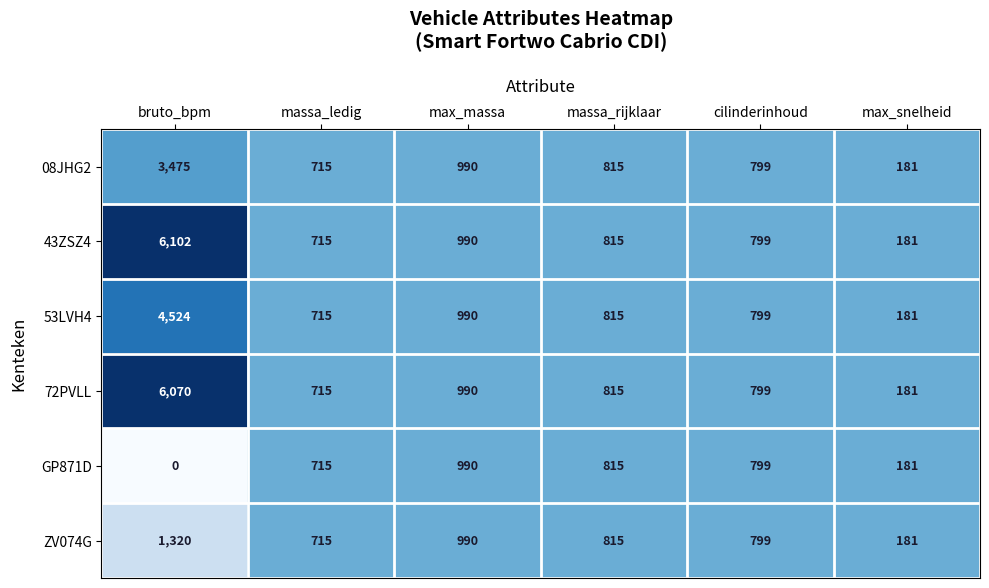

List the series in order of their peak value, lowest first.

GP871D, ZV074G, 08JHG2, 53LVH4, 72PVLL, 43ZSZ4